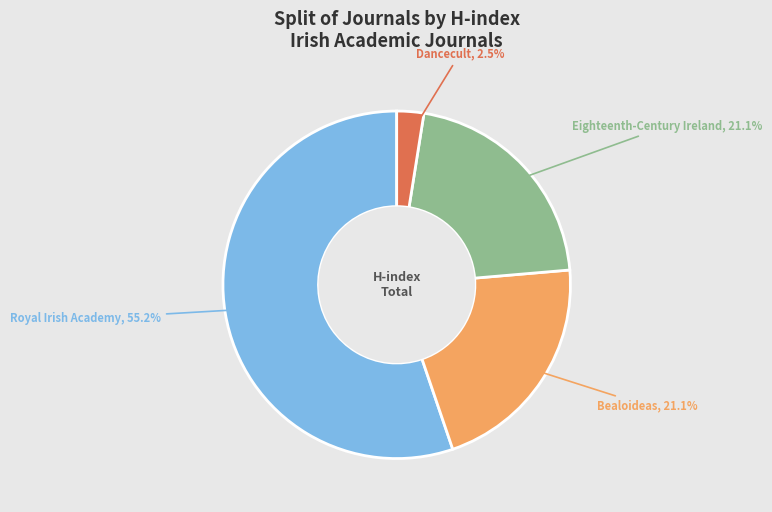

Does any single category account for the majority?

Yes